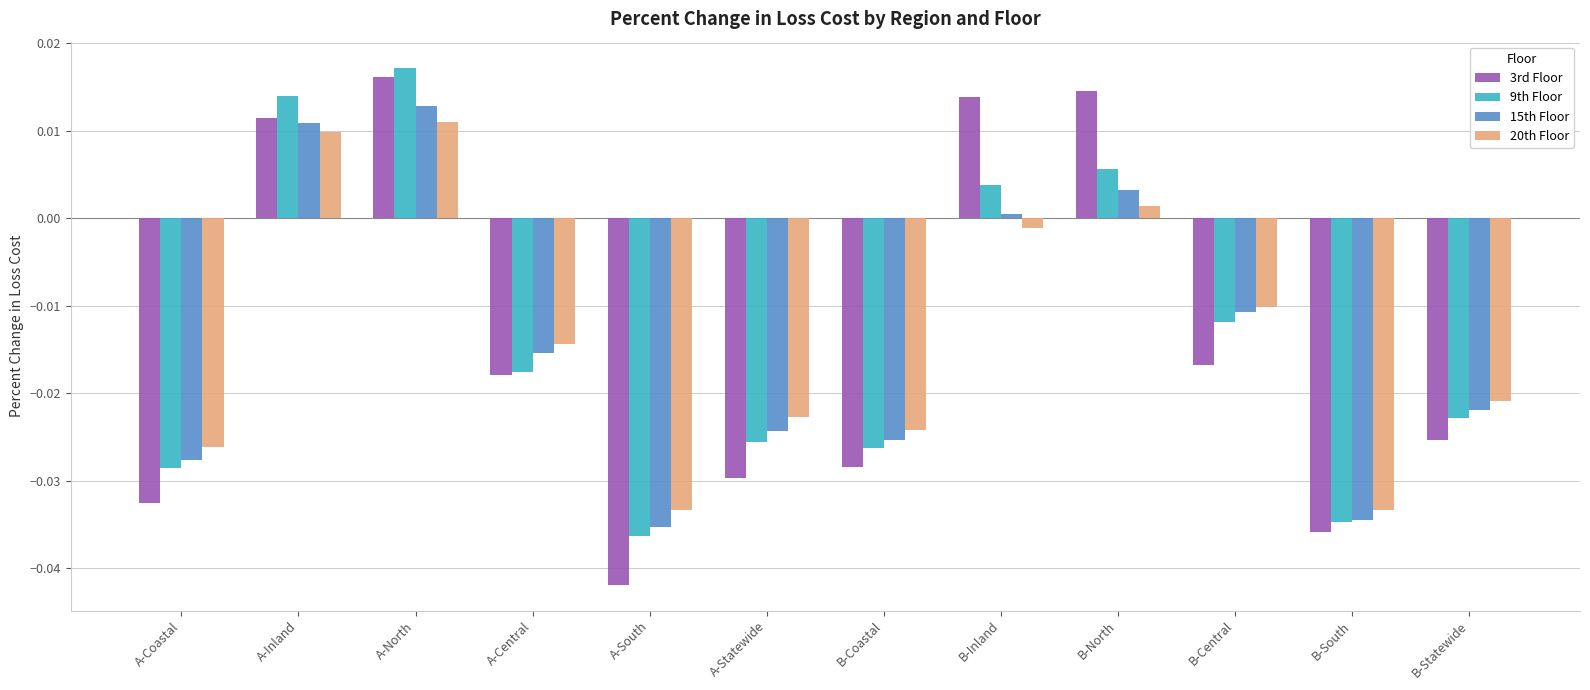

How many values in the 15th Floor series are below 0?

8